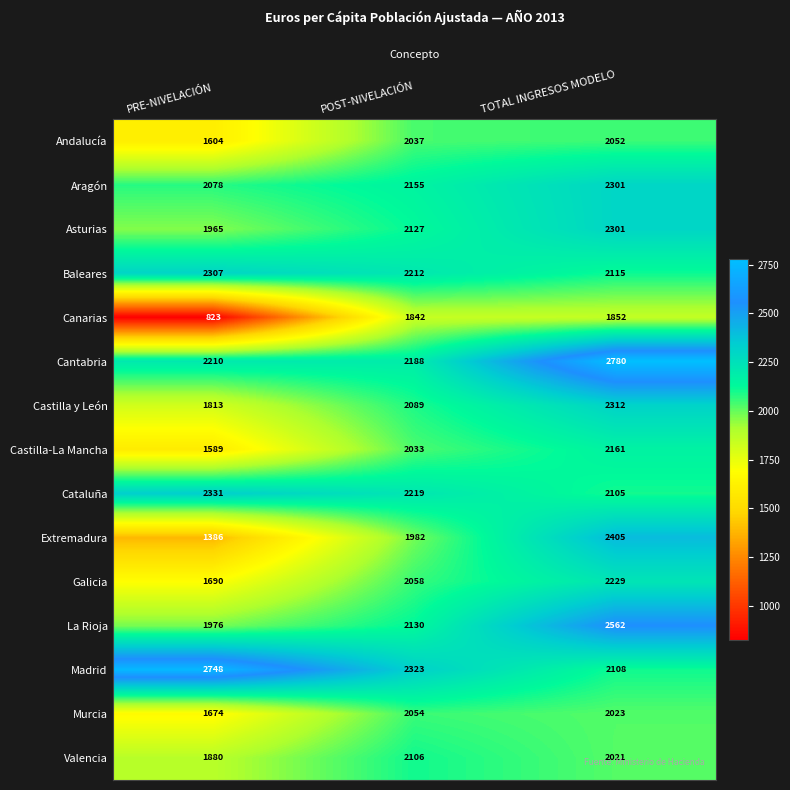

Rank the categories by Castilla y León value from lowest to highest.

PRE-NIVELACIÓN, POST-NIVELACIÓN, TOTAL INGRESOS MODELO